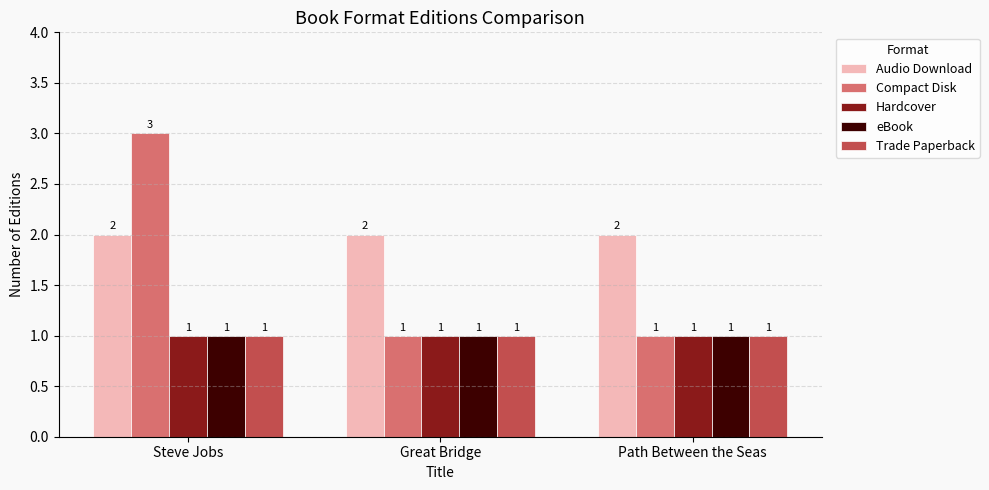

At which category is the sum across all series the highest?

Steve Jobs